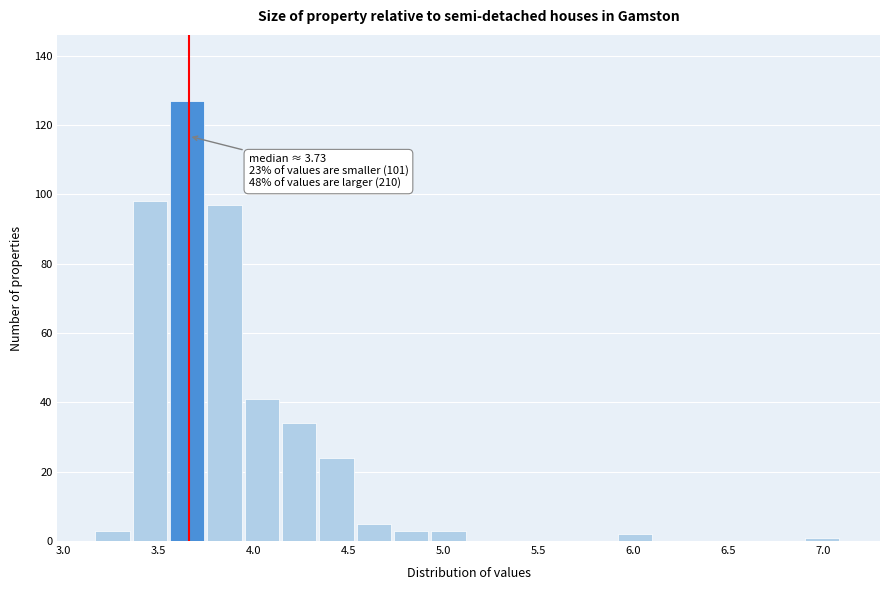

Read against the x-axis, roughly where is the centre of the tallest bar?

3.65